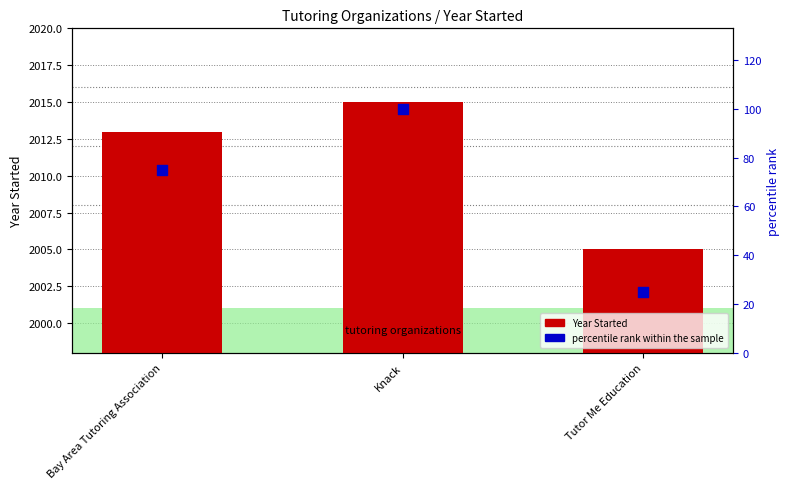

Is the value of Year Started at Knack greater than the value of percentile rank within the sample at Tutor Me Education?

Yes